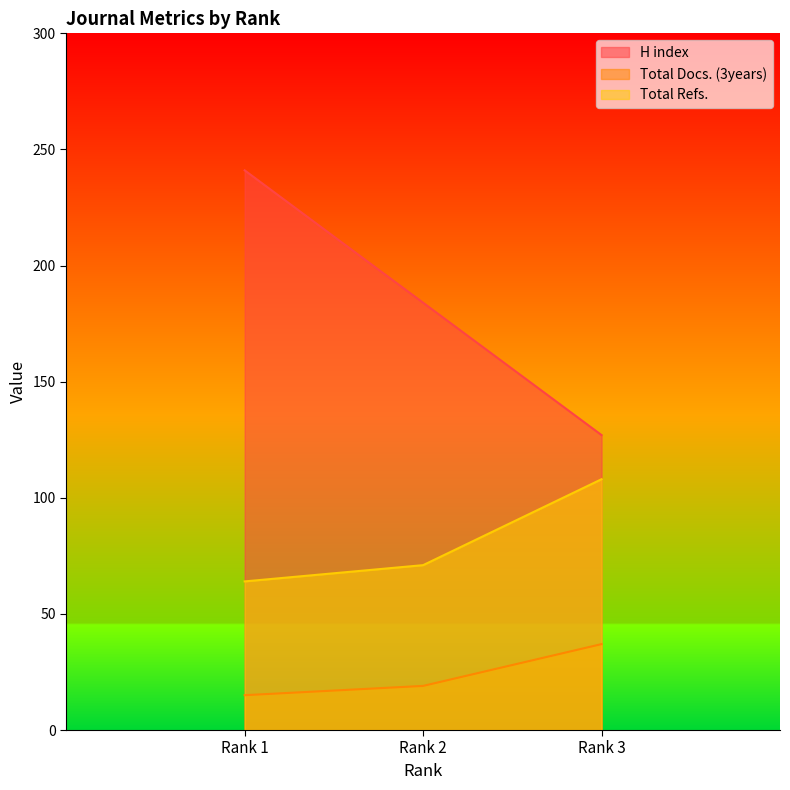

The value of Total Refs. at Rank 2 is 99. True or false?

False